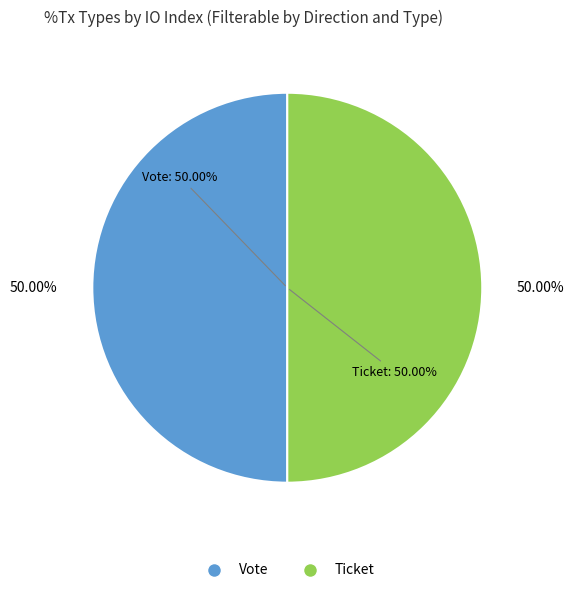

Combined, what portion of the pie is Ticket (io_index=0) and Vote (io_index=1)?

100.0%